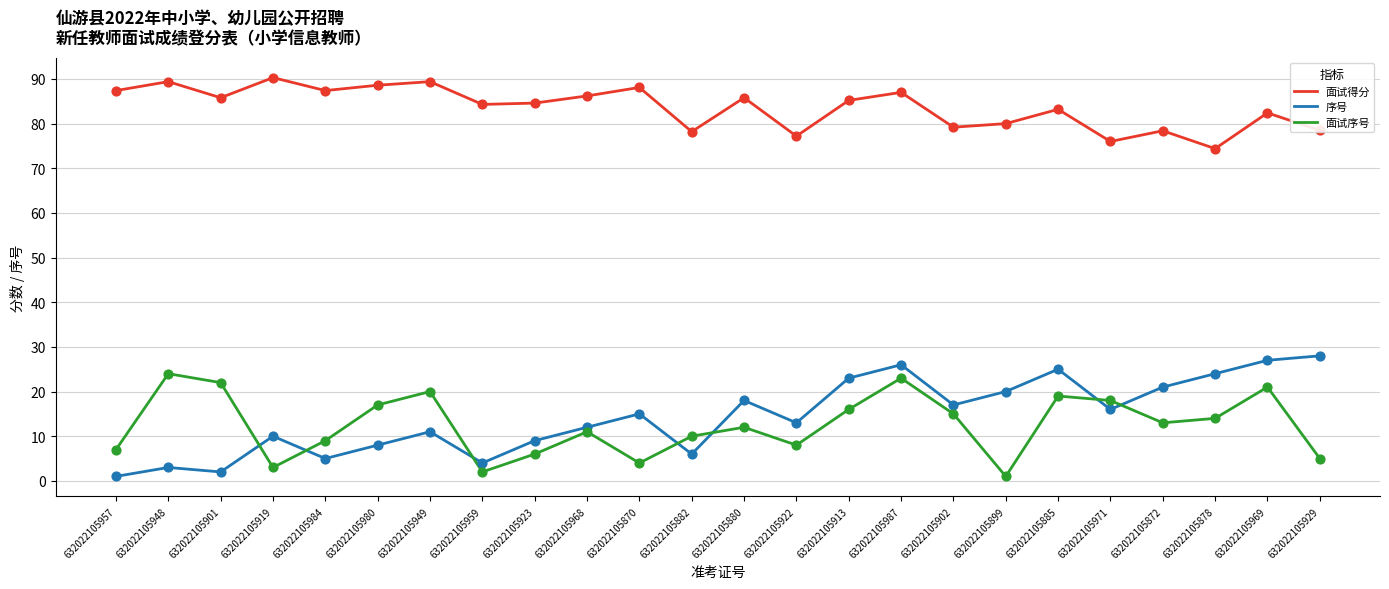

At which category is the sum across all series the highest?

632022105987